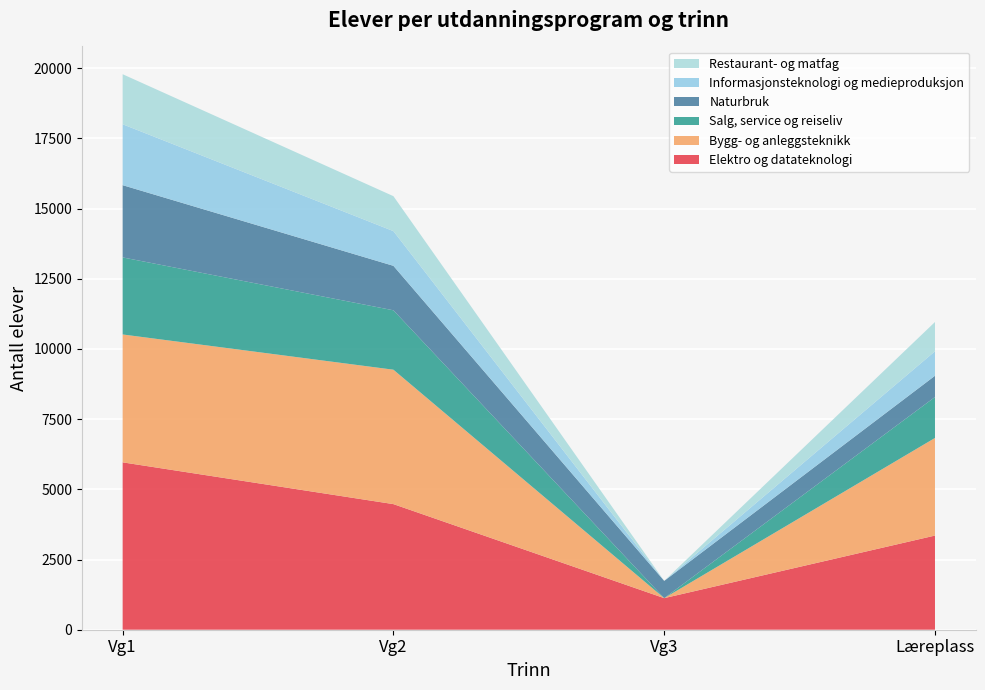

Reading left to right, extract all data points from this chart.

Elektro og datateknologi: 5962	4474	1125	3354
Bygg- og anleggsteknikk: 4555	4788	0	3477
Salg, service og reiseliv: 2745	2116	0	1458
Naturbruk: 2573	1584	614	757
Informasjonsteknologi og medieproduksjon: 2170	1236	0	872
Restaurant- og matfag: 1782	1245	0	1043